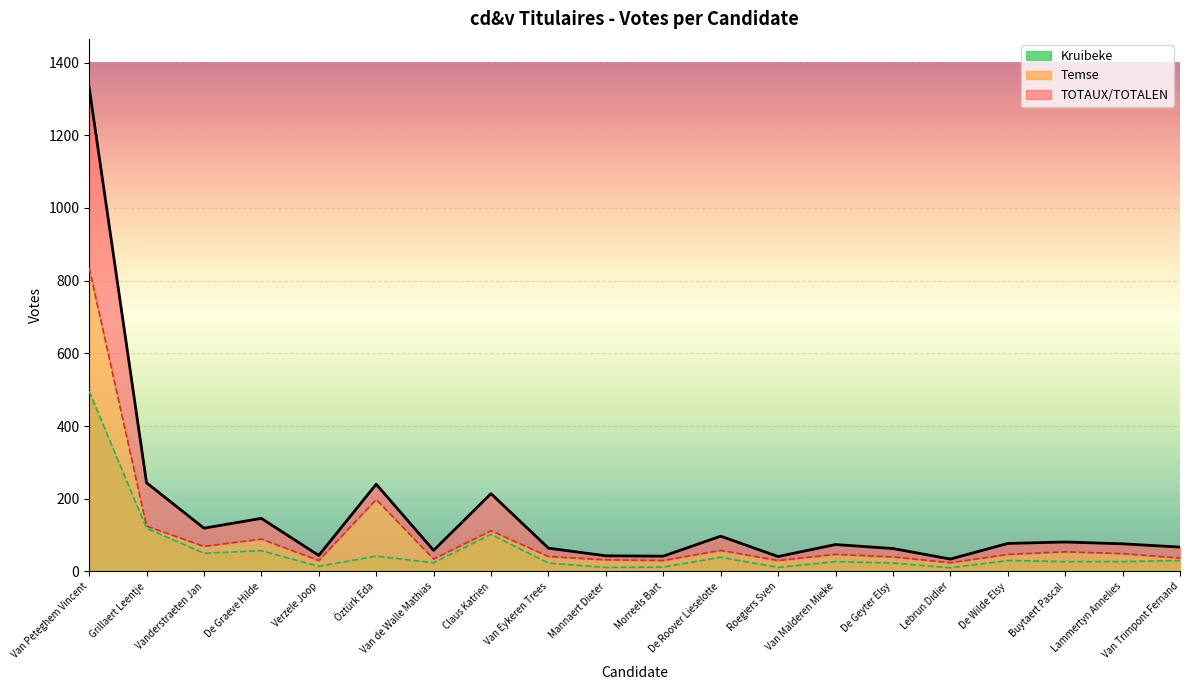

Reading right to left, extract all data points from this chart.

TOTAUX/TOTALEN: 67	76	81	77	34	63	74	41	97	42	43	64	214	58	240	44	146	119	244	1332
Temse: 37	49	54	47	24	40	47	30	58	30	32	41	112	34	198	30	89	69	125	836
Kruibeke: 30	27	27	30	10	23	27	11	39	12	11	23	102	24	42	14	57	50	119	496